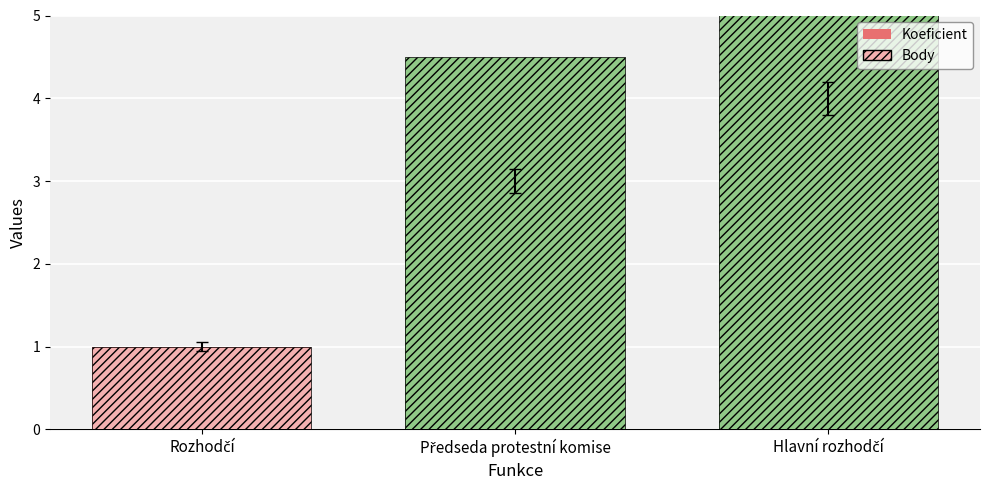

What is the maximum value for Body?

6.0